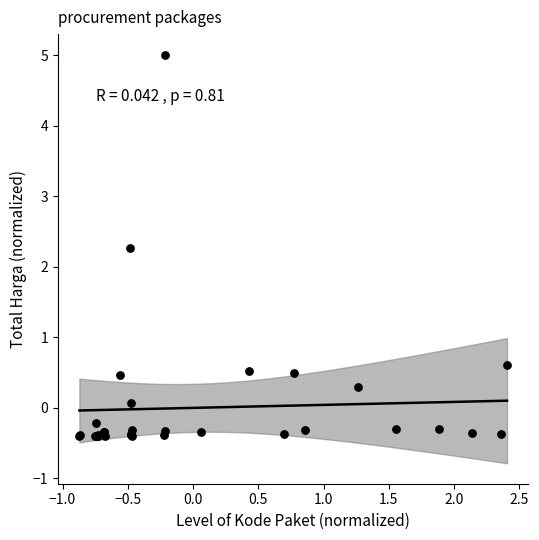

What Y value in the scatter plot is closest to 2?

2.3